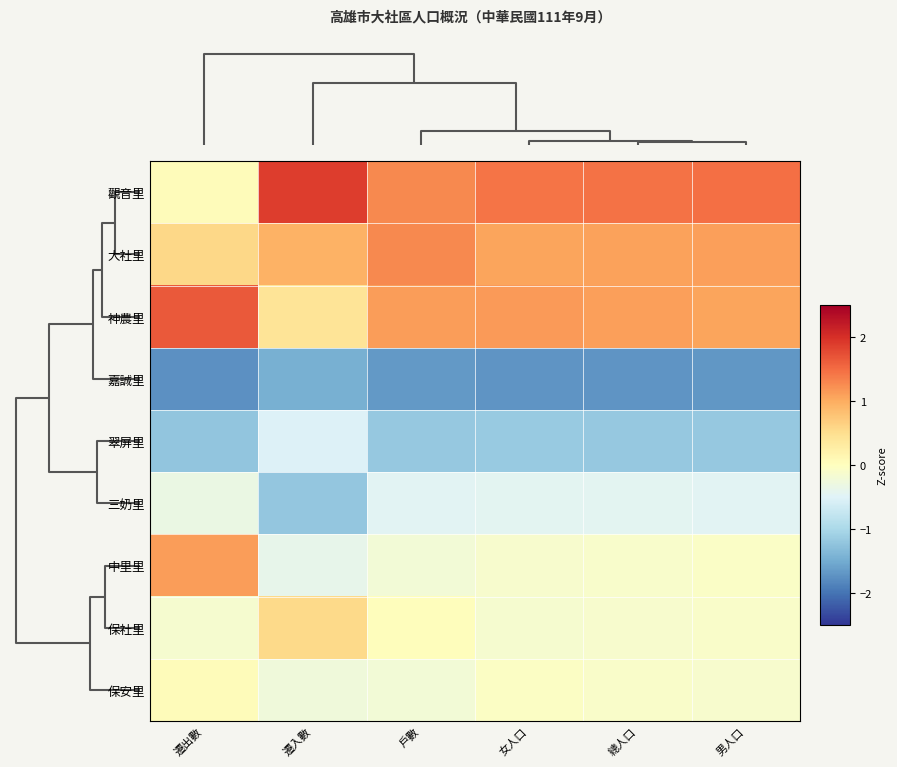

At which category is the sum across all series the highest?

男人口